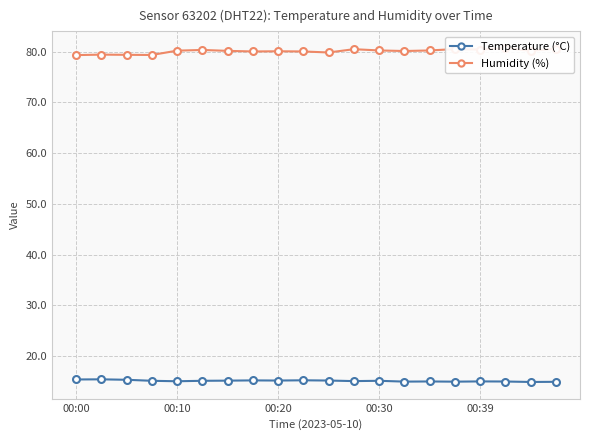

What is the sum of all Humidity (%) values?

1601.5